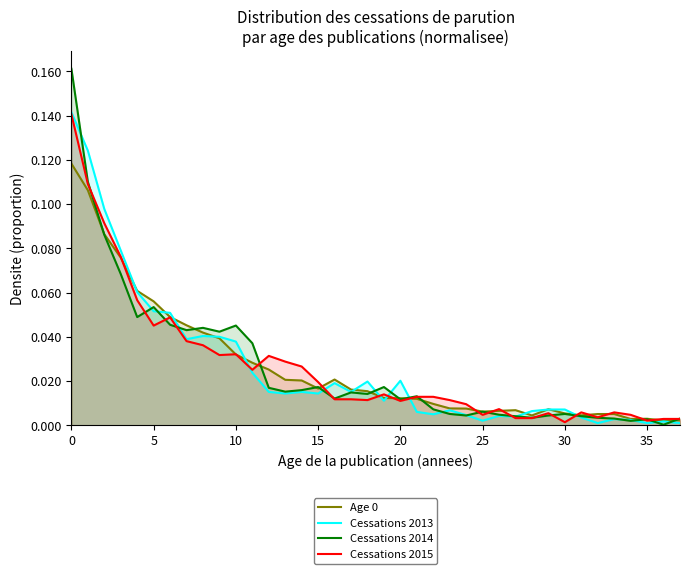

At which label is Cessations 2014 closest to 0?

36